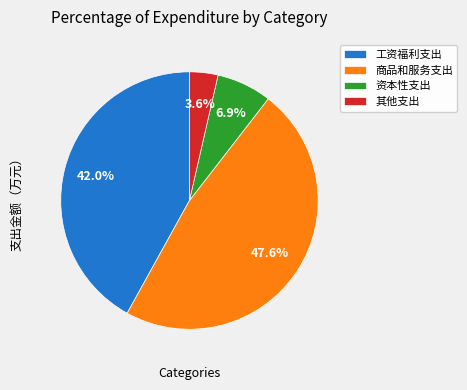

How many segments does this pie chart have?

4